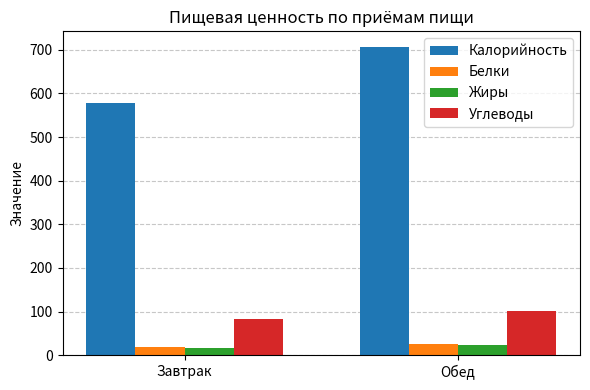

At how many categories does at least one series exceed 291?

2